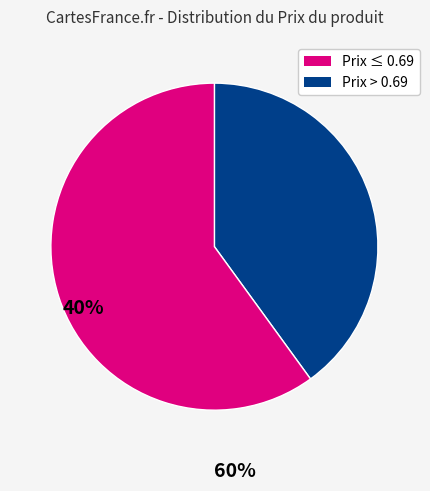

Does any single category account for the majority?

Yes